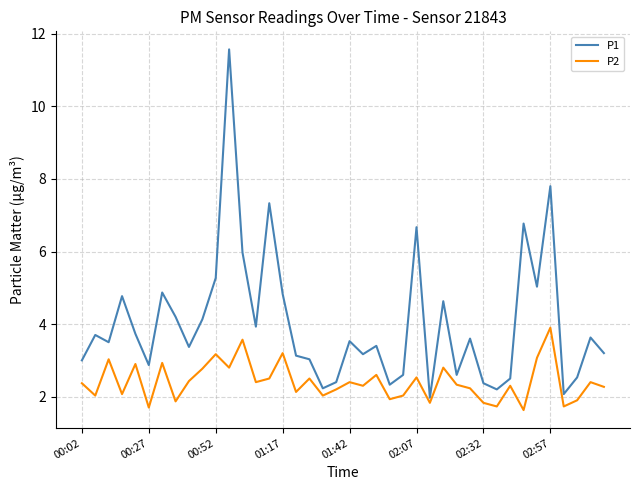

List the series in order of their peak value, lowest first.

P2, P1